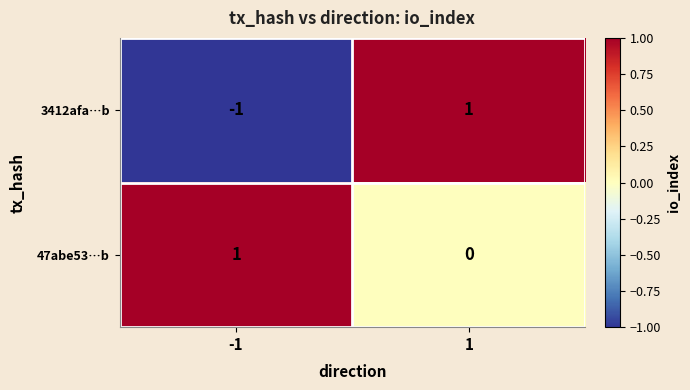

What is the total value across all series at 1?

1